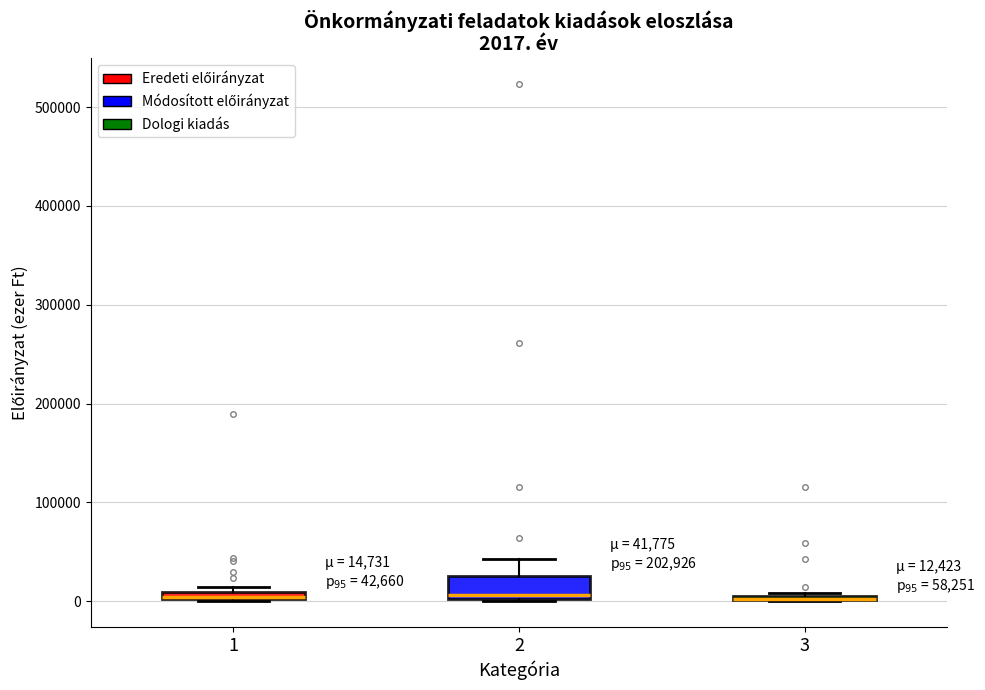

Comparing the boxes themselves (not the whiskers), which one is the tallest?

2